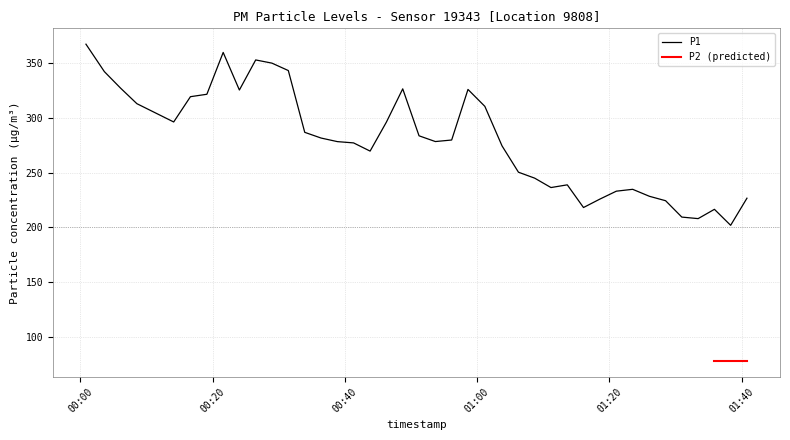

How many values exceed 279?

20